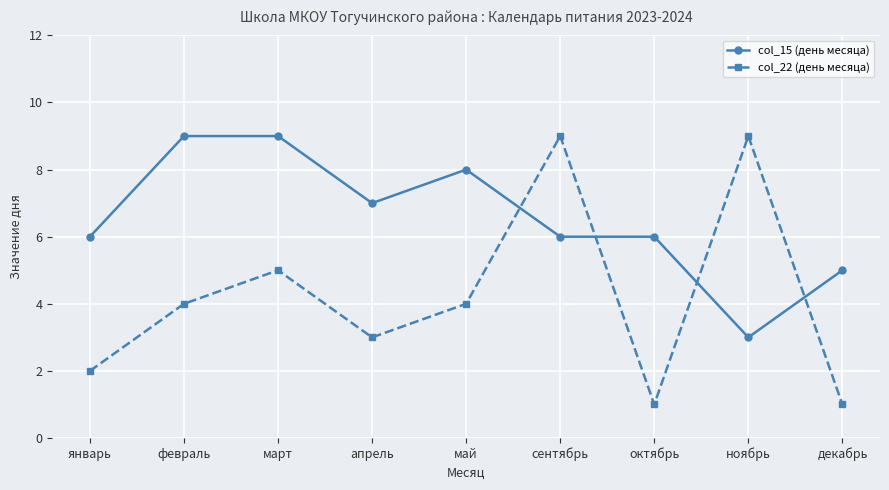

Which category has the lowest value in the col_15 (день месяца) series?

ноябрь